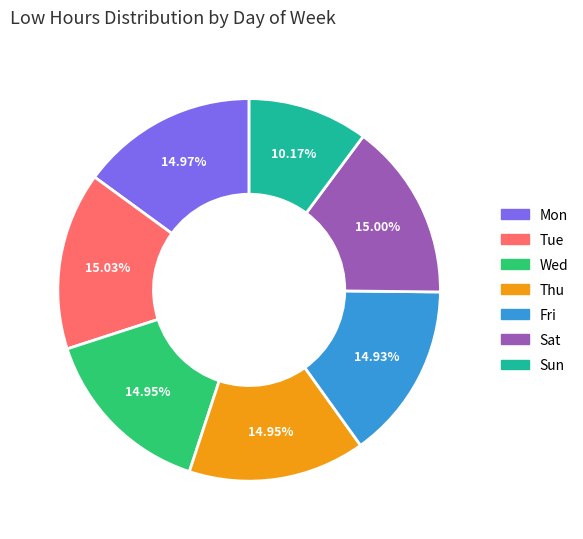

Which slice is the smallest?

Sun